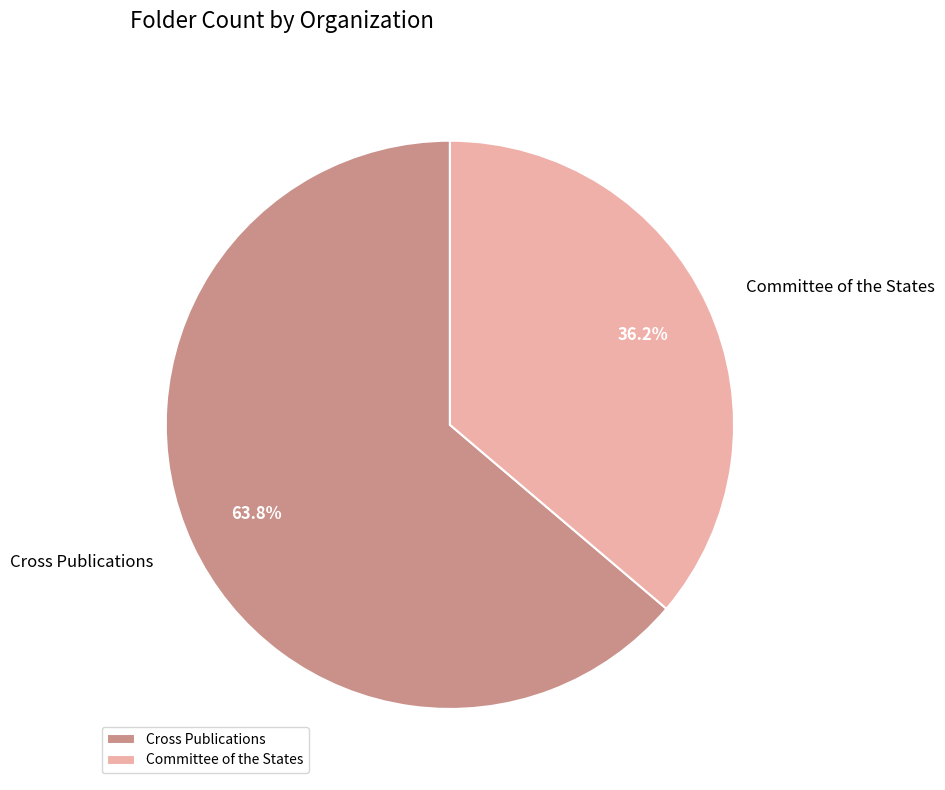

To the nearest percent, what is the combined percentage of Committee of the States and Cross Publications?

100%